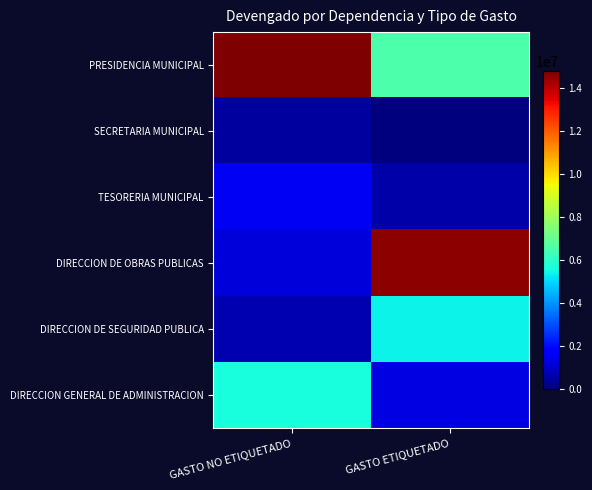

What is the greatest value displayed?

14774184.9